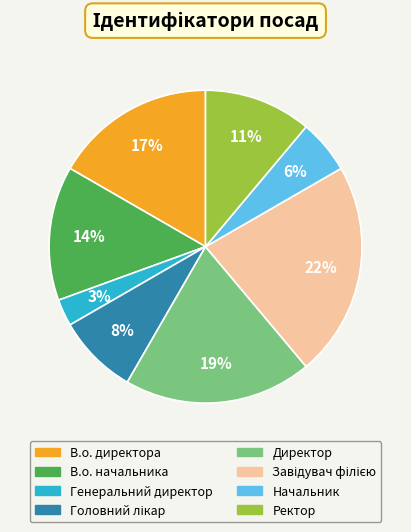

Between Начальник and Директор, which is larger?

Директор